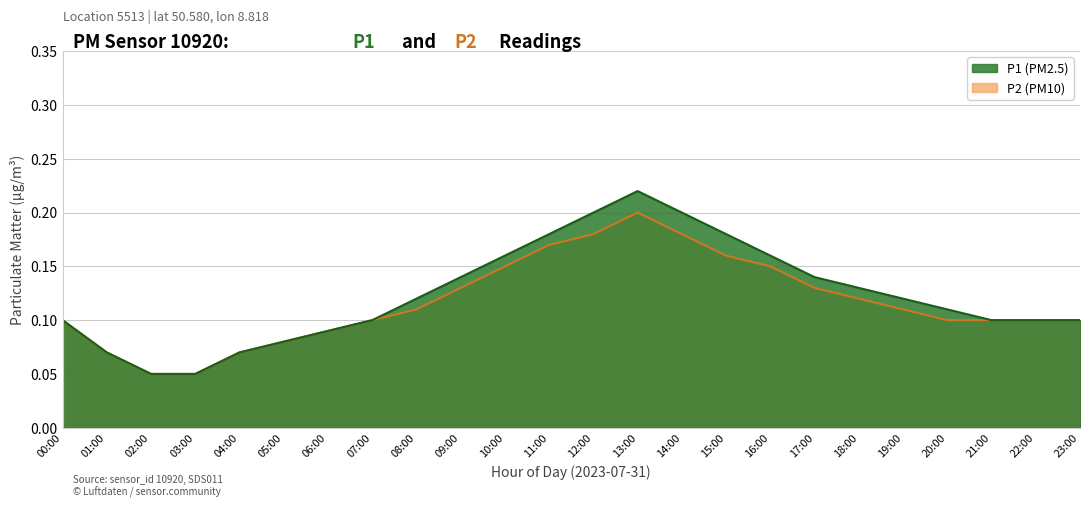

List the series in order of their overall mean, lowest first.

P2, P1